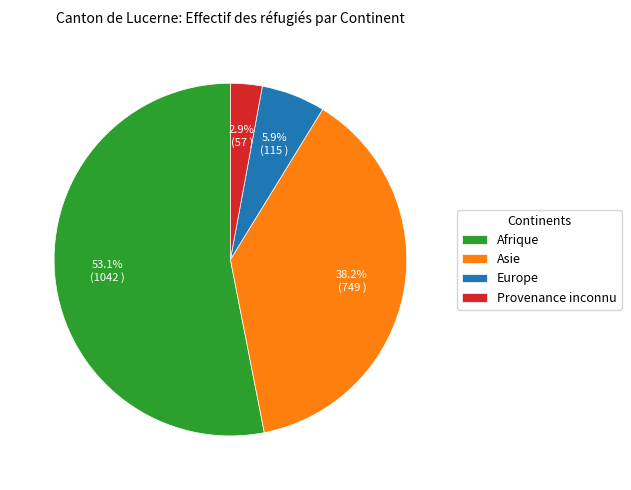

To the nearest percent, what is the difference between the largest and smallest slice percentages?

50%